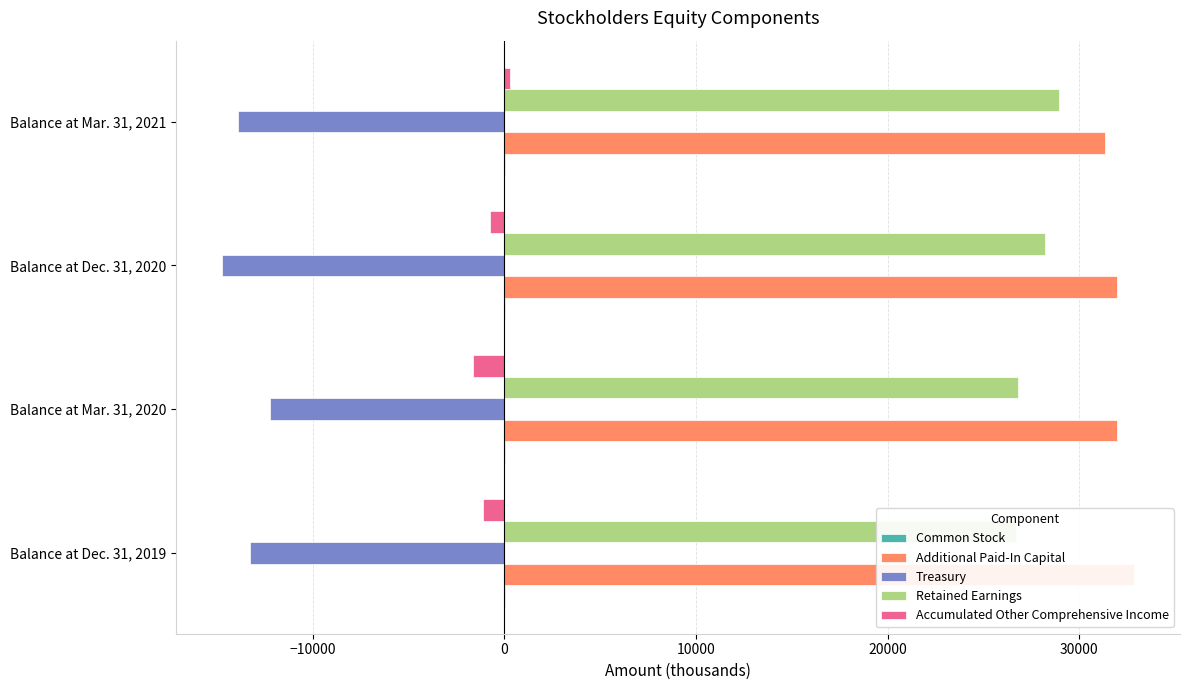

Rank the series at 10000 from highest to lowest value.

Additional Paid-In Capital, Retained Earnings, Accumulated Other Comprehensive Income, Common Stock, Treasury